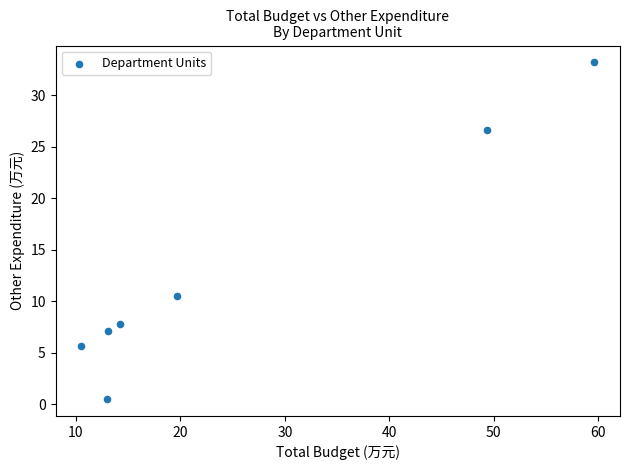

What is the range of X values (max minus min)?

49.1